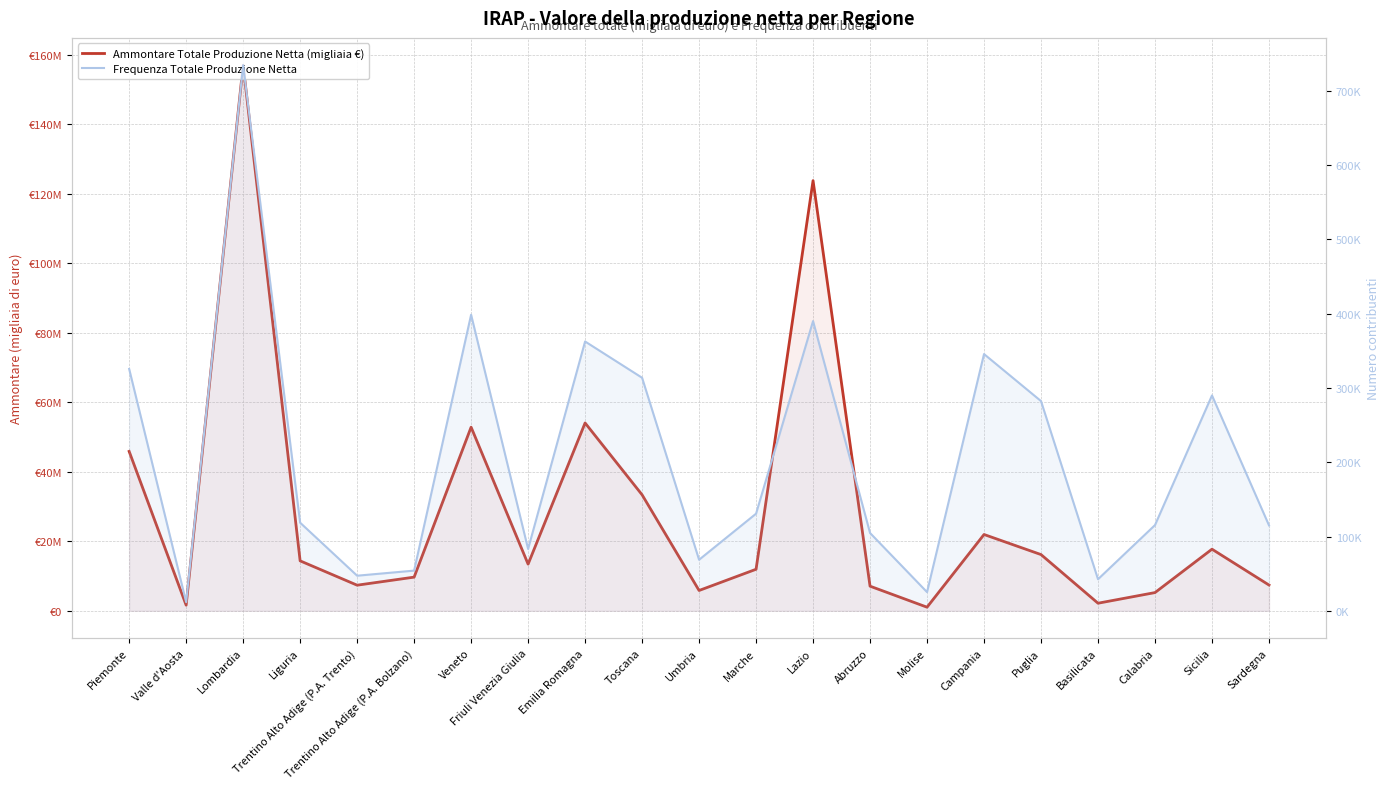

What is the sum of the Ammontare Totale Produzione Netta (migliaia €) values at Liguria and Friuli Venezia Giulia?

27787791